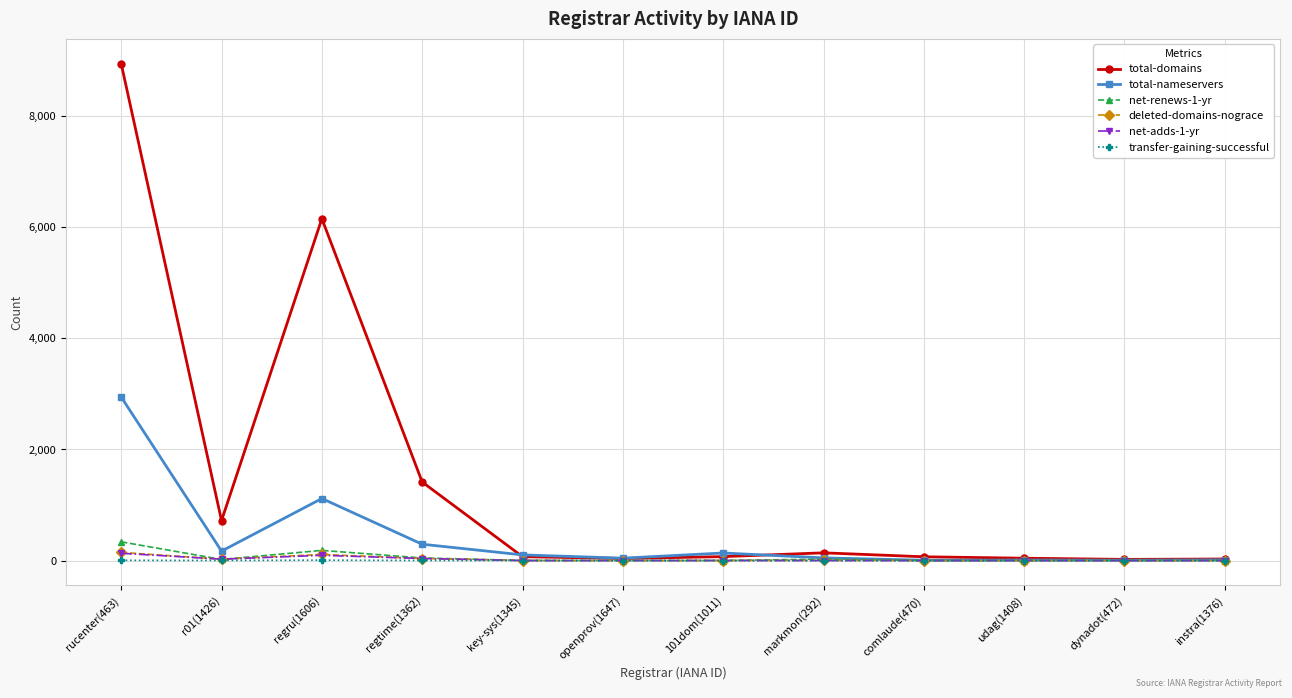

True or false: total-domains has a value of 71 at 101dom(1011).

True